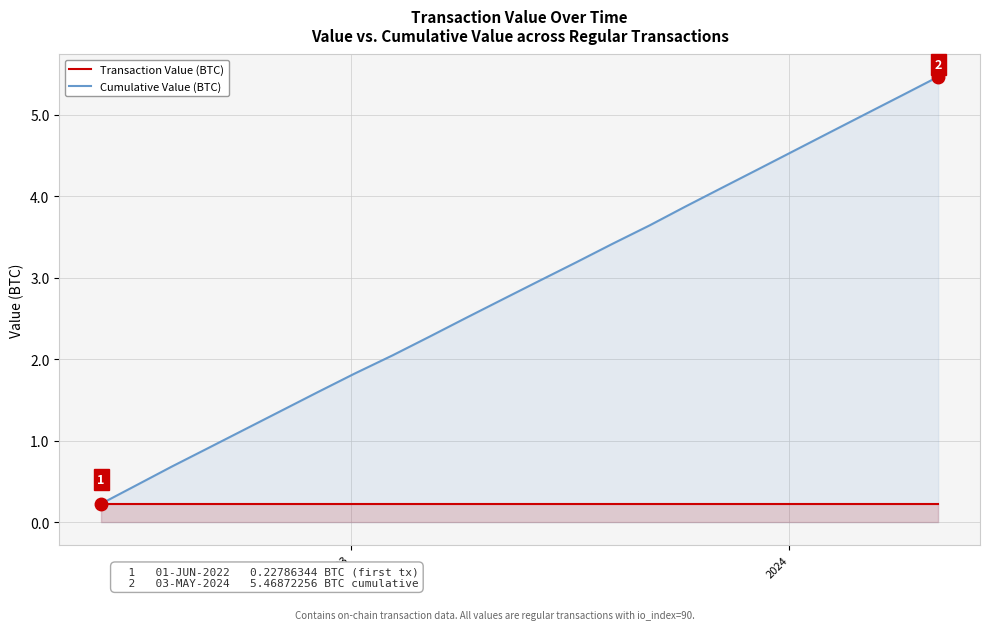

Rank the series by their average value, from lowest to highest.

Transaction Value (BTC), Cumulative Value (BTC)